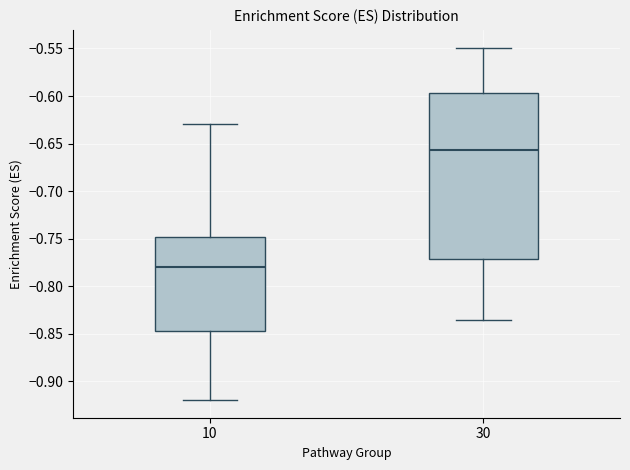

Comparing the boxes themselves (not the whiskers), which one is the tallest?

30